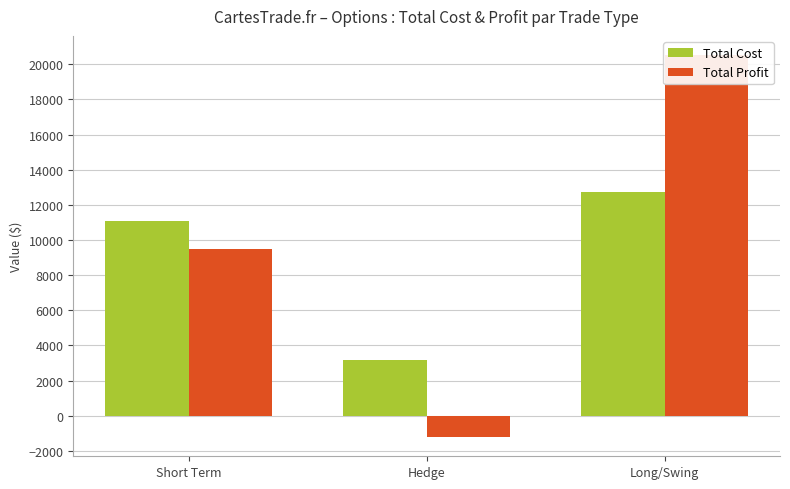

Read the Total Profit value at Short Term, to the nearest 50.

9500